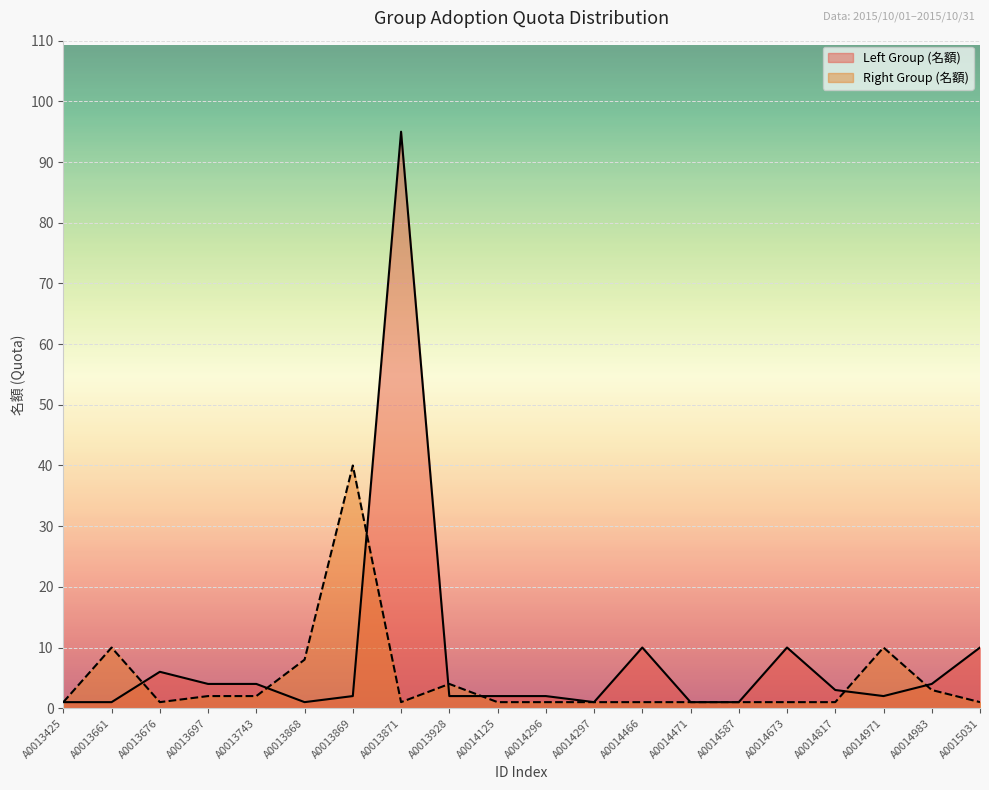

At which category does Left Group (名額) reach its first local peak?

A0013676